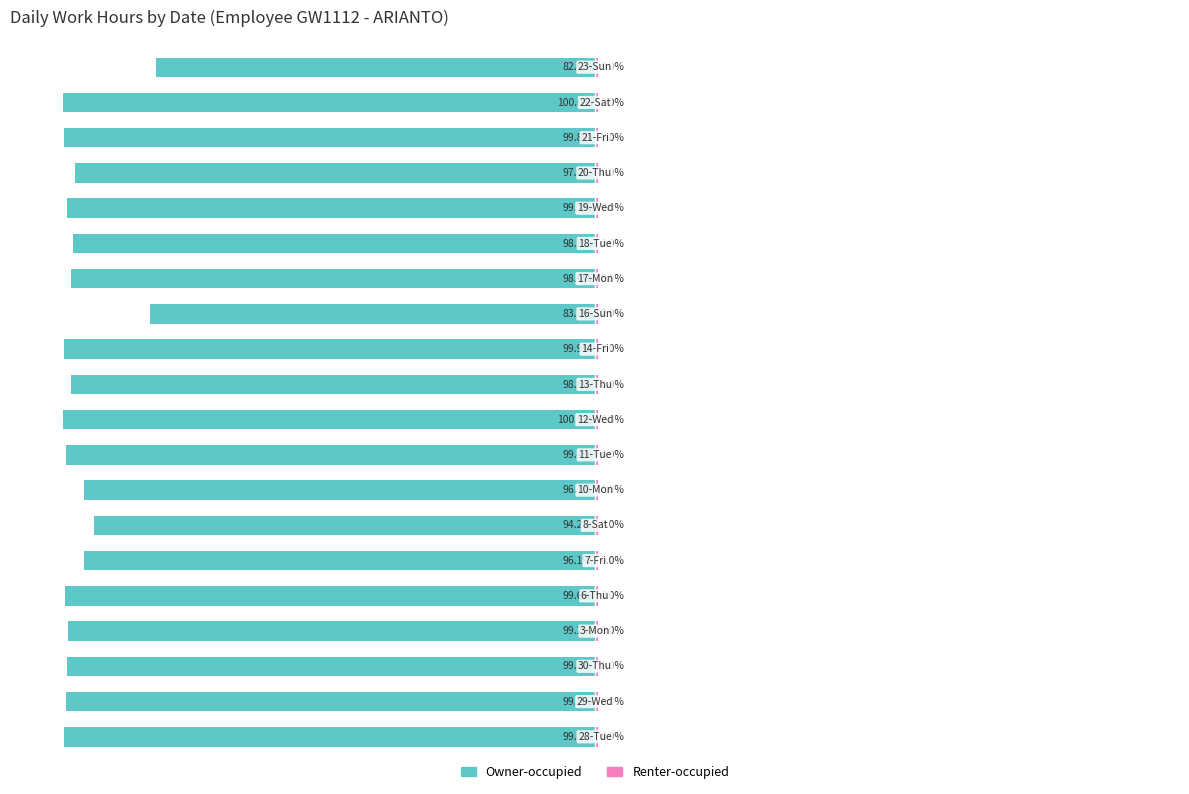

Which has a higher value, 6 or 16?

6